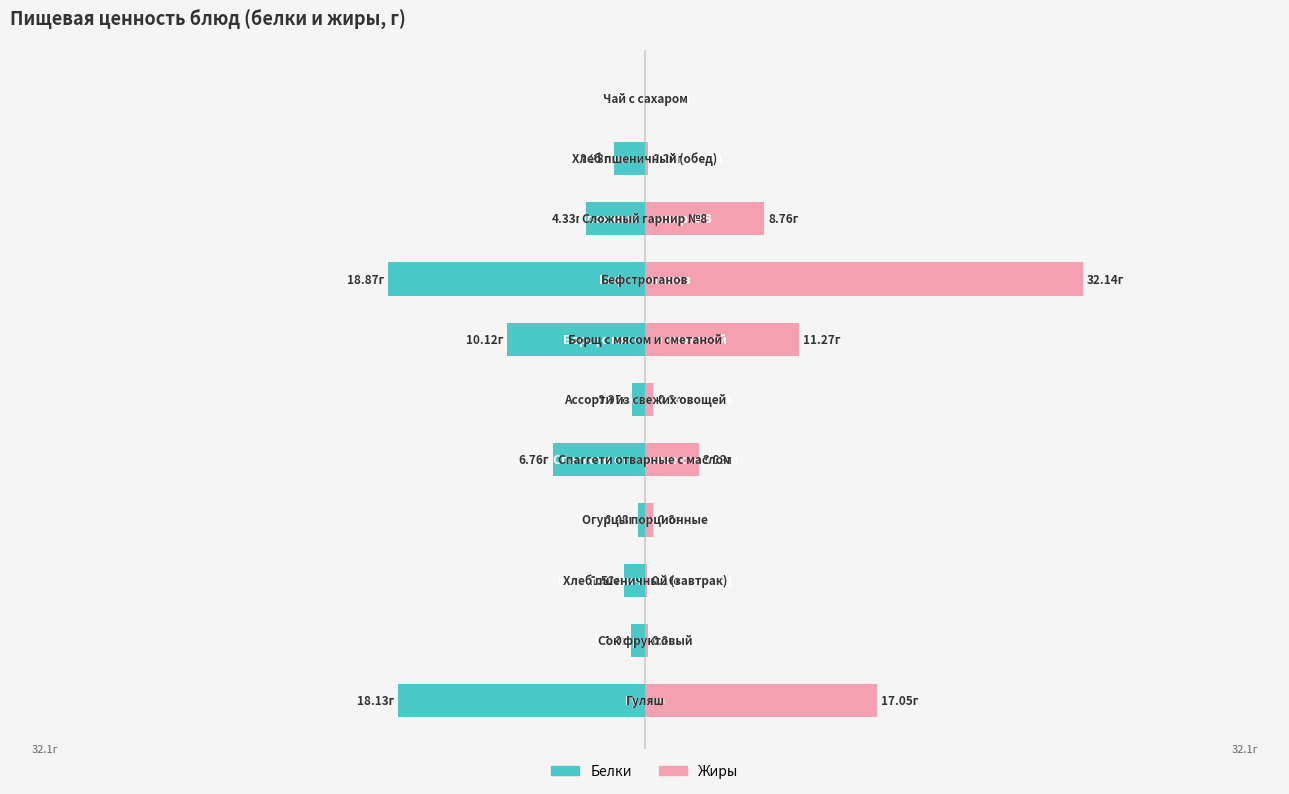

What is the smallest value displayed?

-18.9